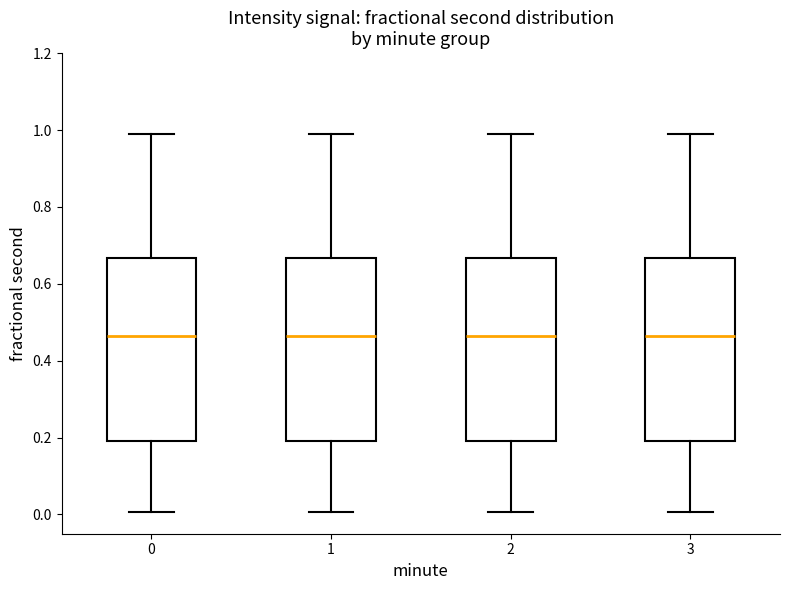

Reading left to right, read every box against the y-axis: the position of its median line, the range the box covers, and the ends of its whiskers. The values are not printed on the chart, so give them approximately, as read against the axis.

0: median 0.46, box 0.20 to 0.66, whiskers 0.00 to 0.98
1: median 0.46, box 0.20 to 0.66, whiskers 0.00 to 0.98
2: median 0.46, box 0.20 to 0.66, whiskers 0.00 to 0.98
3: median 0.46, box 0.20 to 0.66, whiskers 0.00 to 0.98